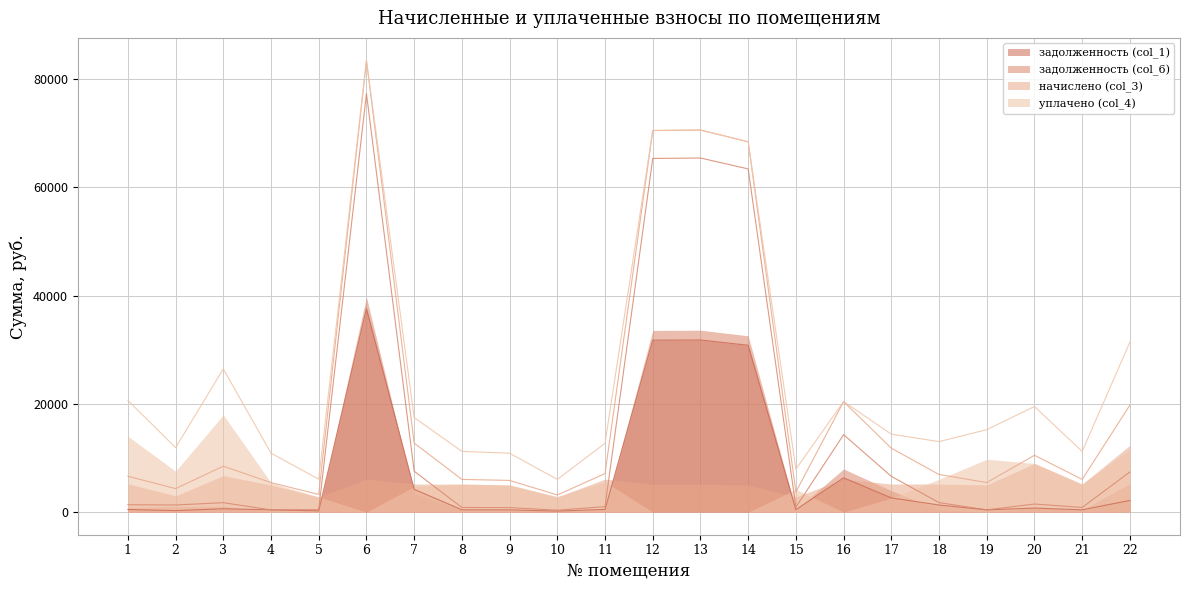

Which series changed the most between 2 and 6?

задолженность (col_6)